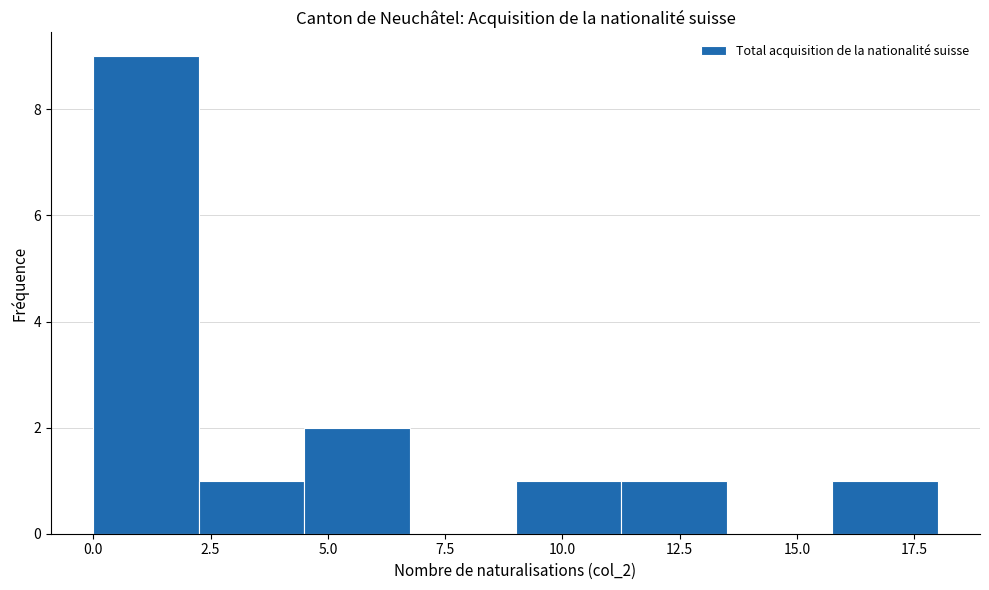

What is the height of the bar covering 4.50 to 6.75 on the x-axis? Neither the bar edges nor the heights are printed on the chart, so give them approximately, as read against the axes.

2